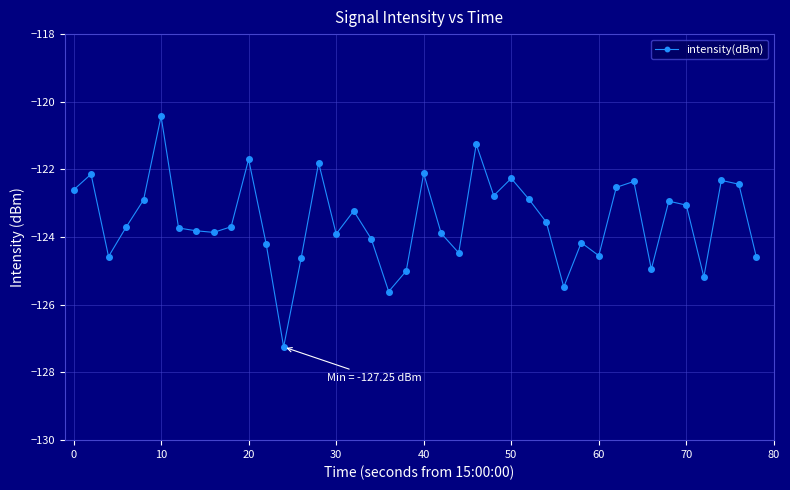

True or false: there are more than 1 points higher than both neighbors.

True